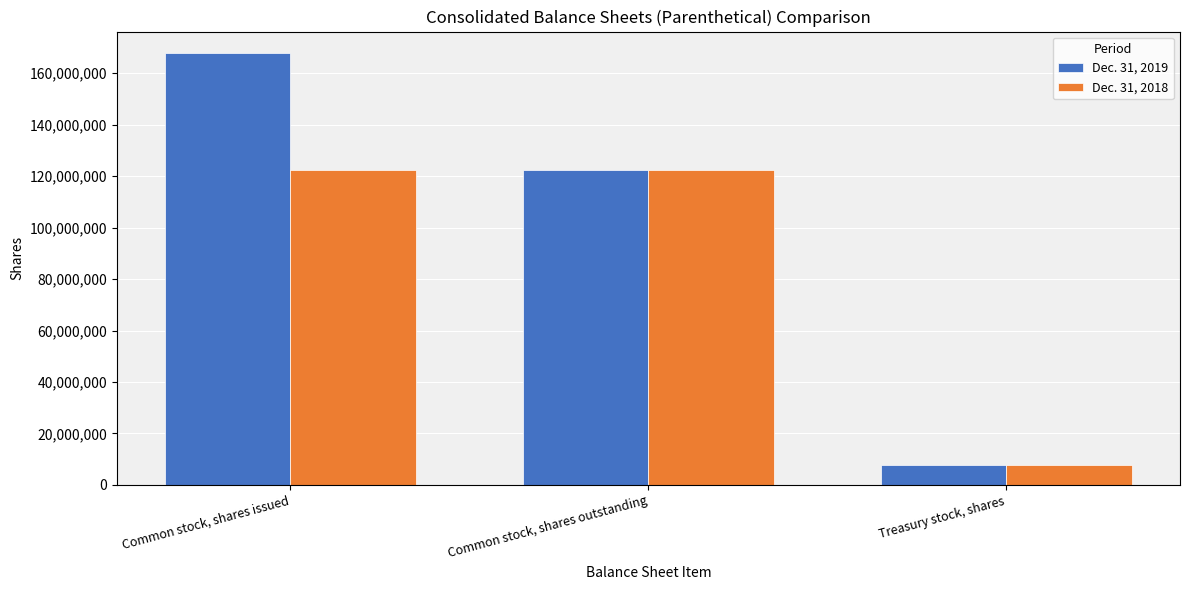

Read the Dec. 31, 2018 value at Common stock, shares issued.

122280092